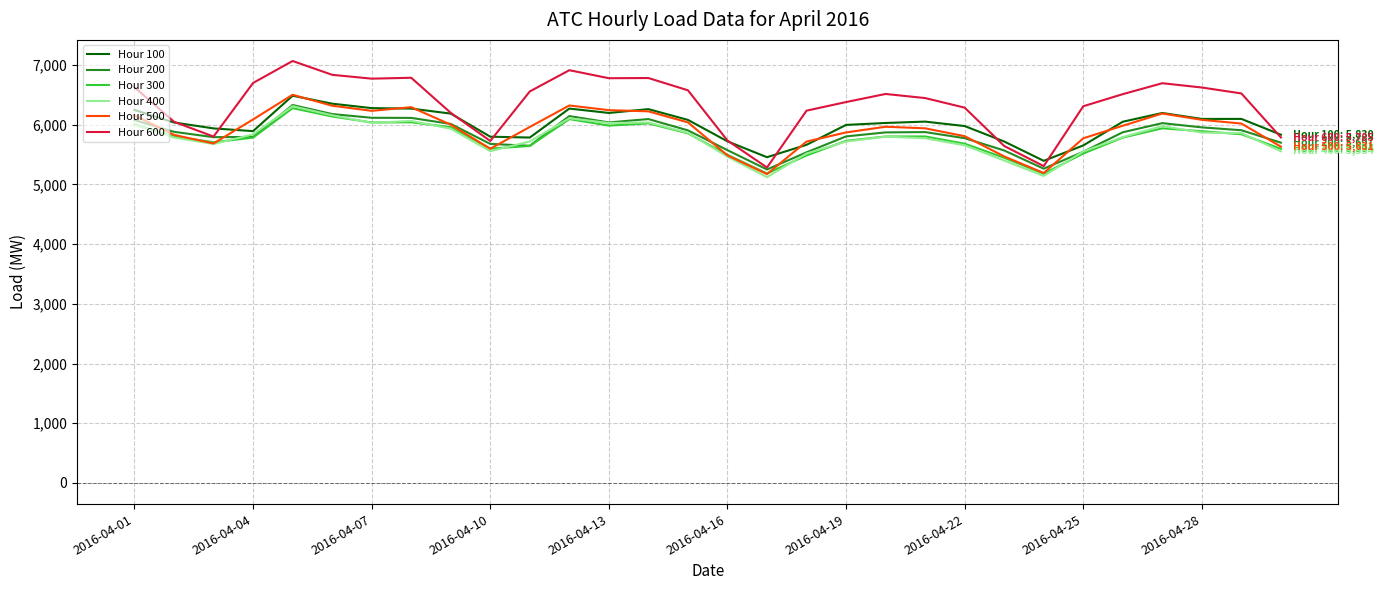

Which series has the largest total across all categories?

Hour 600